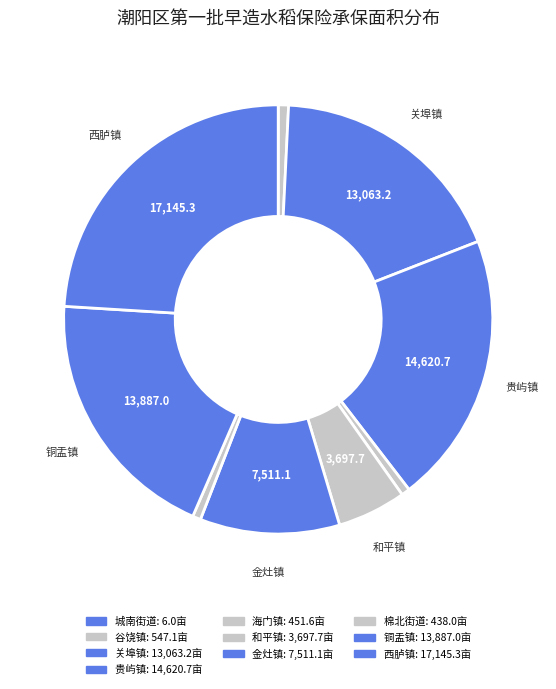

Combined, do 城南街道 and 海门镇 account for over 50%?

No